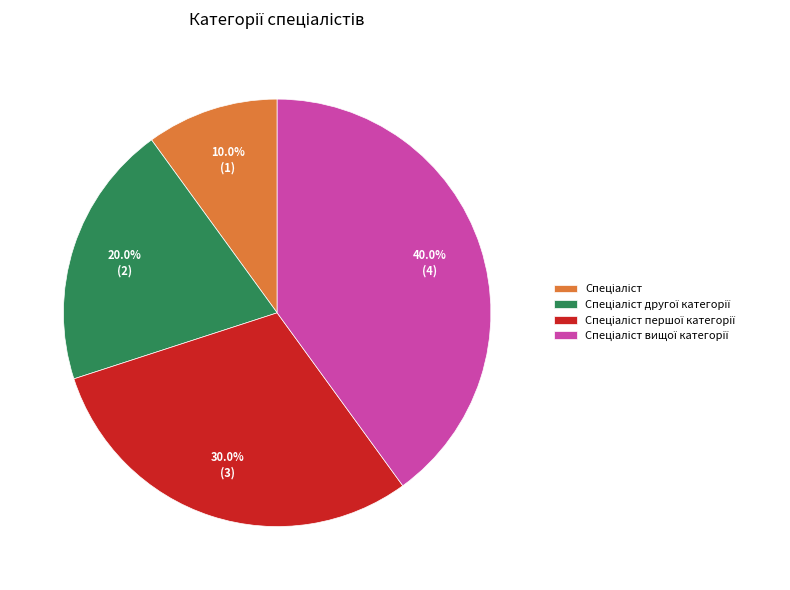

Is there any slice that represents more than half of the pie?

No